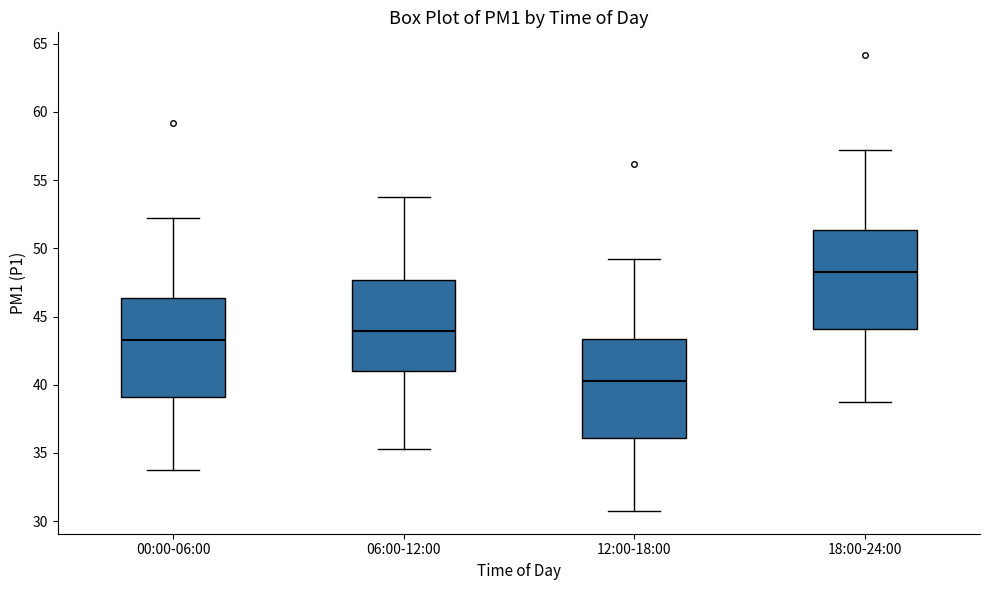

Reading left to right, transcribe this box plot: for each box, give where its median line is, the range the box spans, and where its two whiskers end, as read against the y-axis. The values are not printed on the chart, so give them approximately, as read against the axis.

00:00-06:00: median 43.5, box 39.0 to 46.5, whiskers 34.0 to 52.0
06:00-12:00: median 44.0, box 41.0 to 47.5, whiskers 35.5 to 54.0
12:00-18:00: median 40.5, box 36.0 to 43.5, whiskers 31.0 to 49.0
18:00-24:00: median 48.5, box 44.0 to 51.5, whiskers 39.0 to 57.0